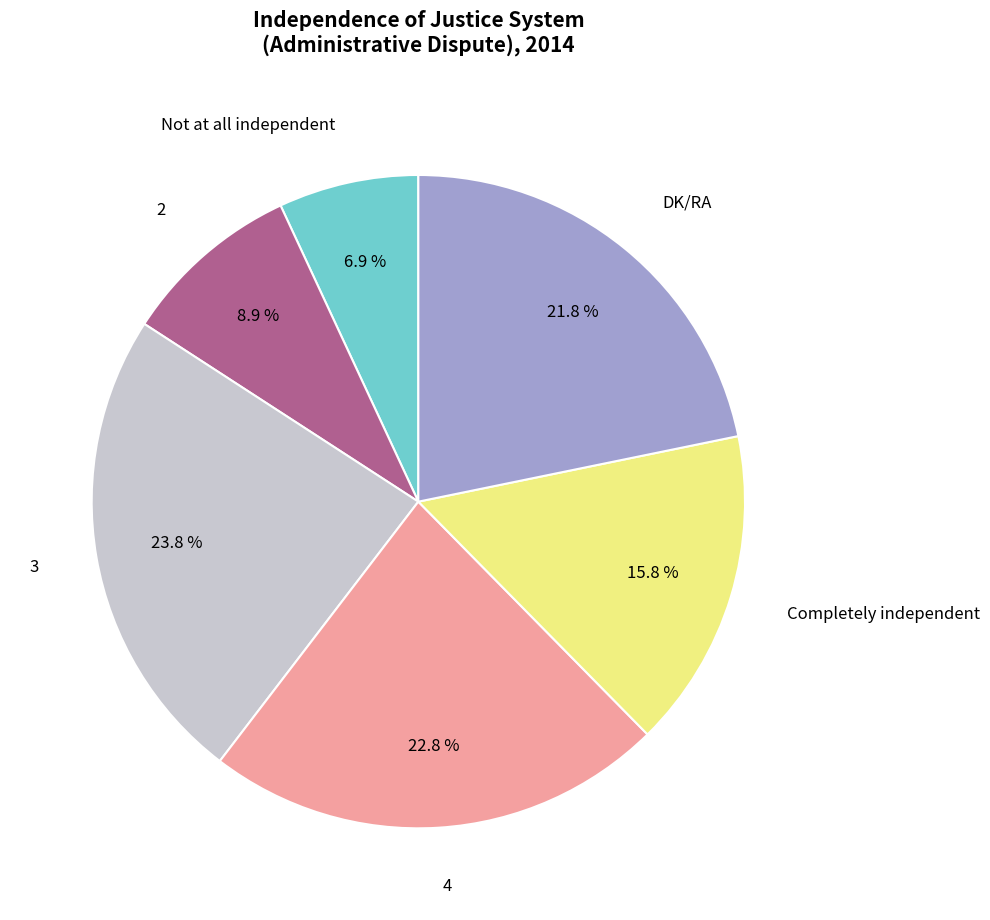

Approximately how many times larger is the value at 4 compared to Not at all independent?

3.3